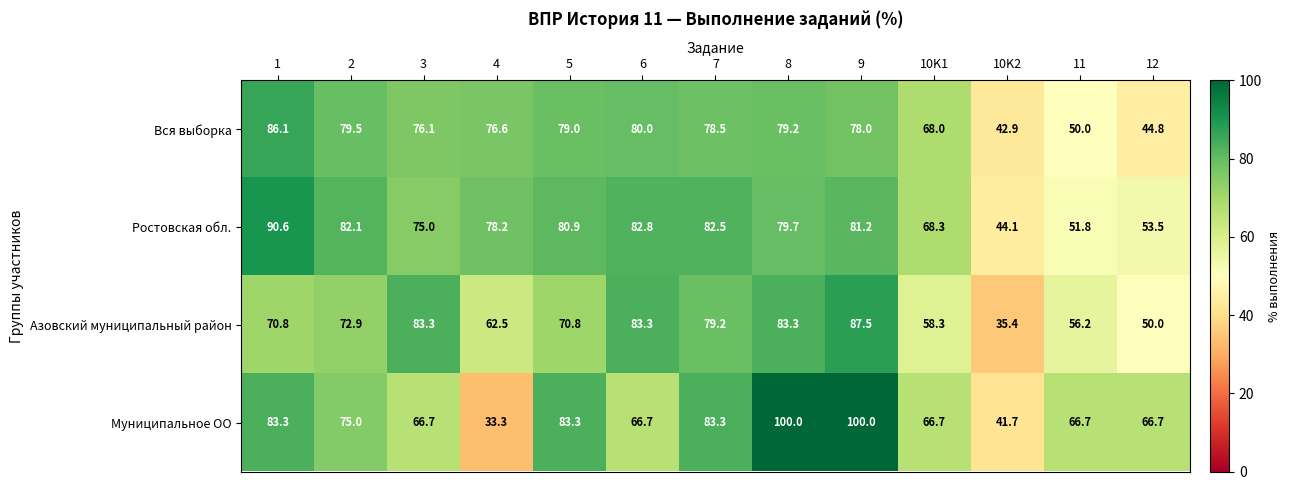

What is the difference between the maximum and second lowest values in the Азовский муниципальный район series?

37.5